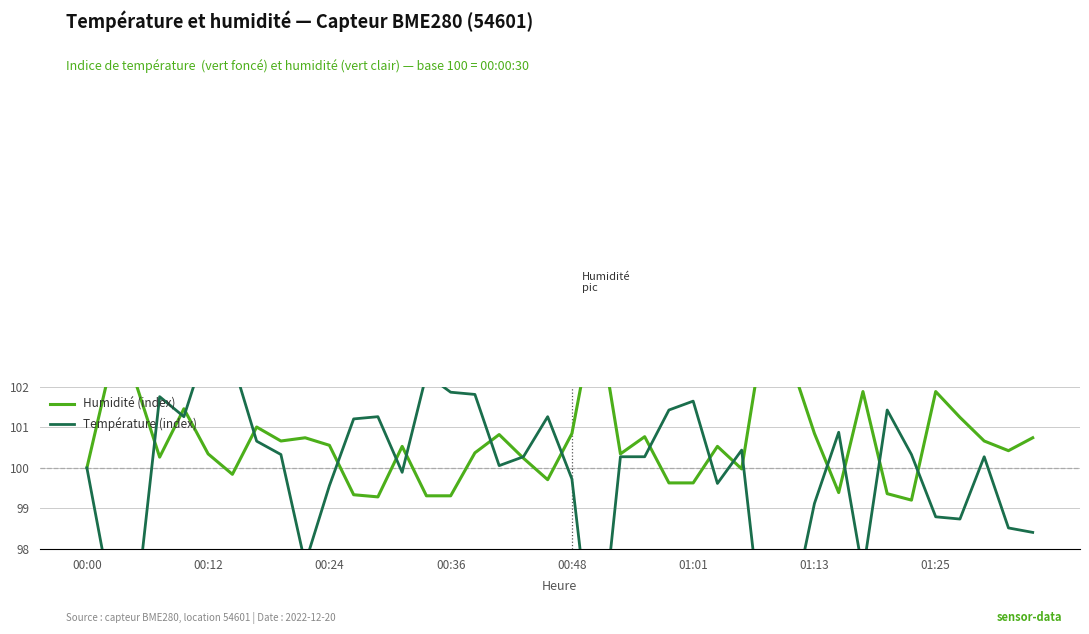

Which series has the largest total across all categories?

humidity